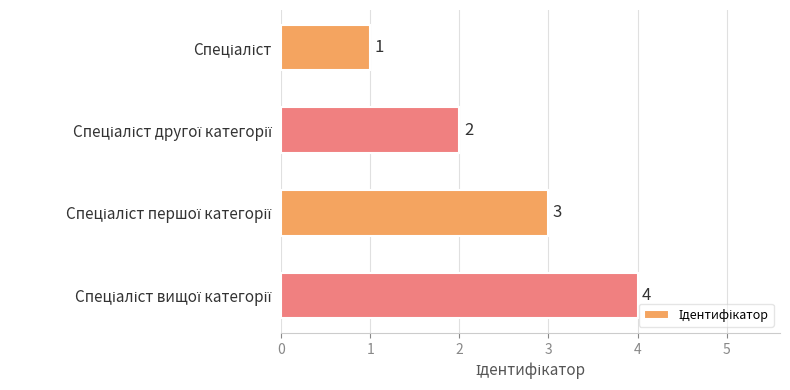

Does the chart contain stacked bars?

No